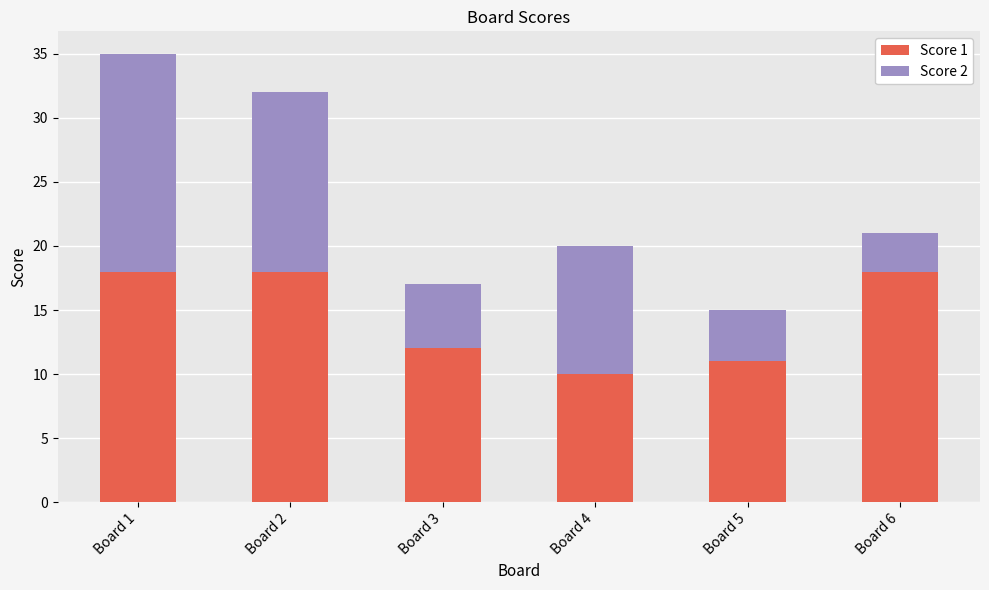

How many distinct data groups are displayed?

2